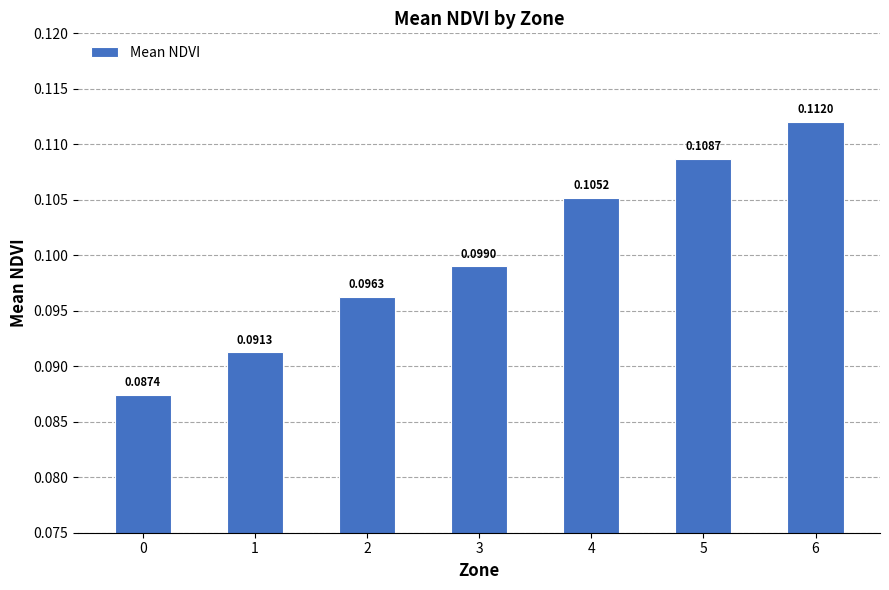

List the labels in order of value, smallest first.

0, 1, 2, 3, 4, 5, 6